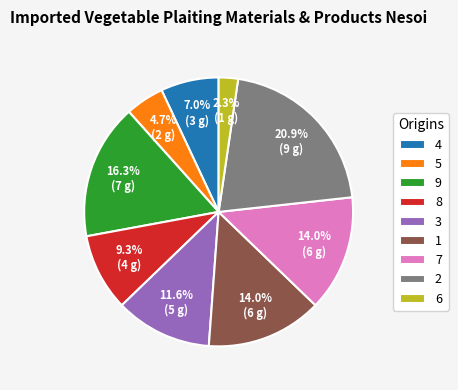

True or false: 9 accounts for 25% of the total.

False